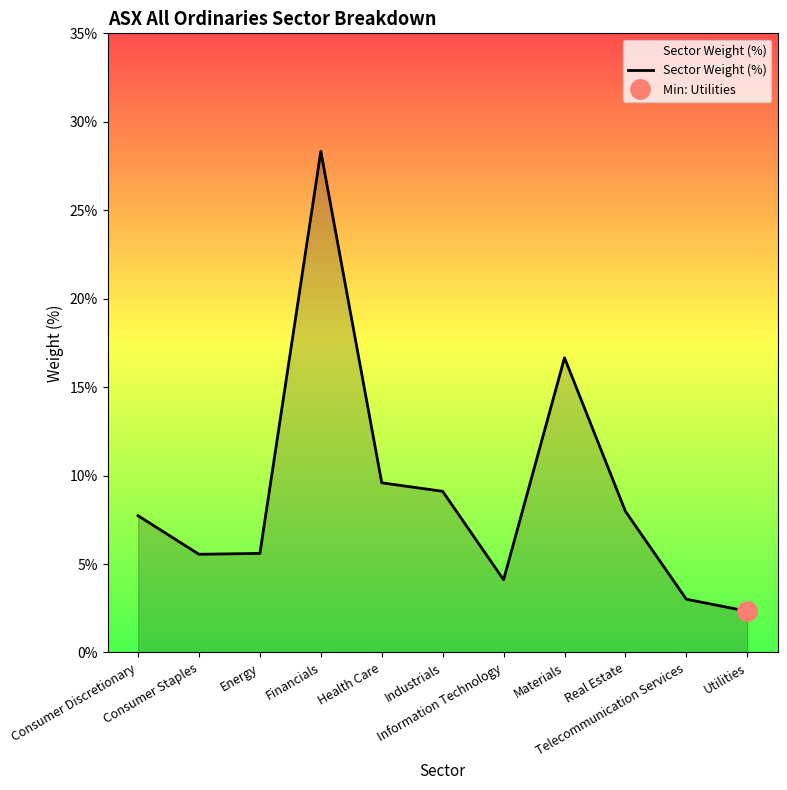

How many points are lower than both their immediate neighbors (excluding endpoints)?

2